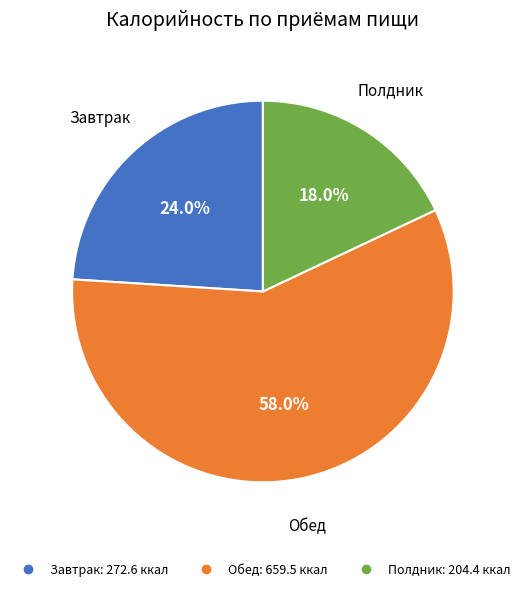

Does any single category account for the majority?

Yes